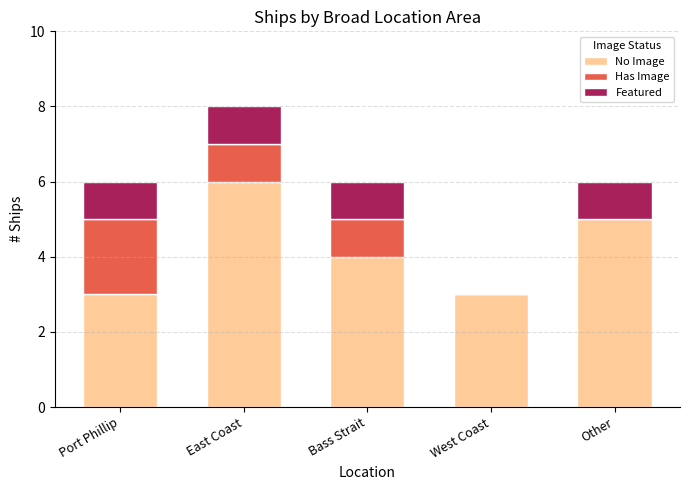

What is the sum of the No Image values at Port Phillip and Other?

8